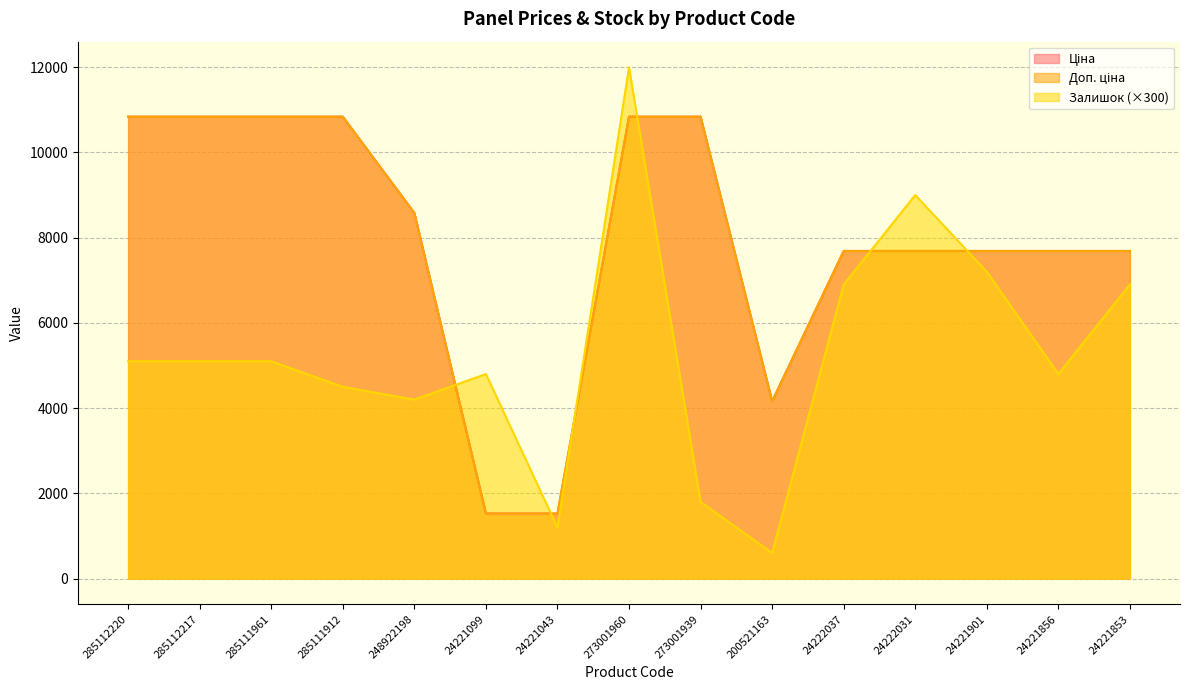

Reading left to right, extract all data points from this chart.

Ціна: 285112220=10840.1	285112217=10840.1	285111961=10840.1	285111912=10840.1	248922198=8581.1	24221099=1526.8	24221043=1526.8	273001960=10840.1	273001939=10840.1	200521163=4161.8	24222037=7688.0	24222031=7688.0	24221901=7688.0	24221856=7688.0	24221853=7688.0
Доп. ціна: 285112220=10840.1	285112217=10840.1	285111961=10840.1	285111912=10840.1	248922198=8581.1	24221099=1527.0	24221043=1527.0	273001960=10840.1	273001939=10840.1	200521163=4162.0	24222037=7688.0	24222031=7688.0	24221901=7688.0	24221856=7688.0	24221853=7688.0
Залишок: 285112220=5100.0	285112217=5100.0	285111961=5100.0	285111912=4500.0	248922198=4200.0	24221099=4800.0	24221043=1200.0	273001960=12000.0	273001939=1800.0	200521163=600.0	24222037=6900.0	24222031=9000.0	24221901=7200.0	24221856=4800.0	24221853=6900.0